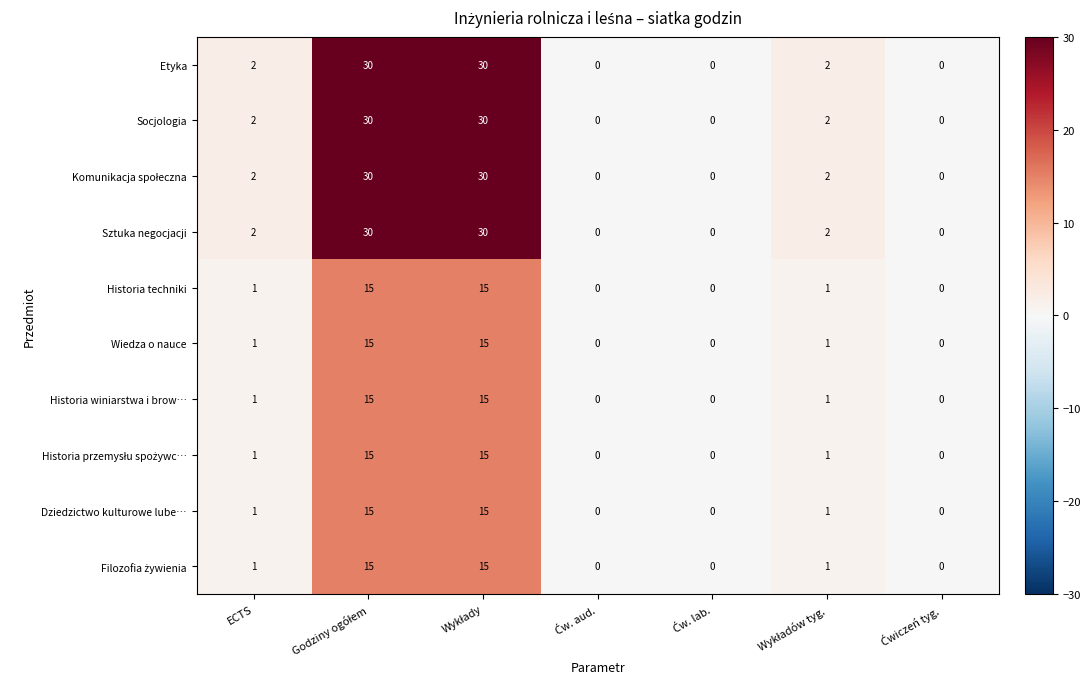

What is the average value of the Sztuka negocjacji series?

9